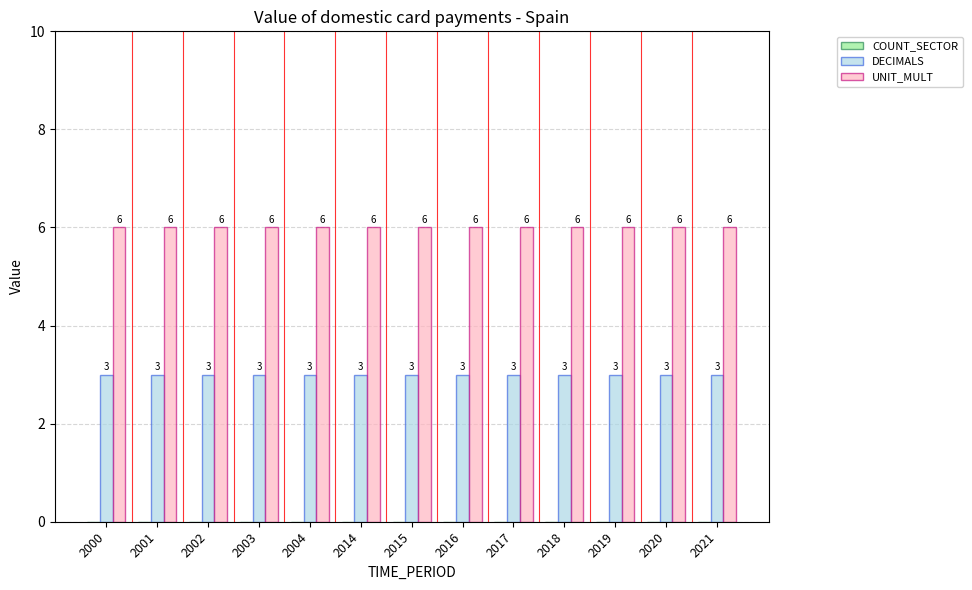

How many data points does each series have?

13